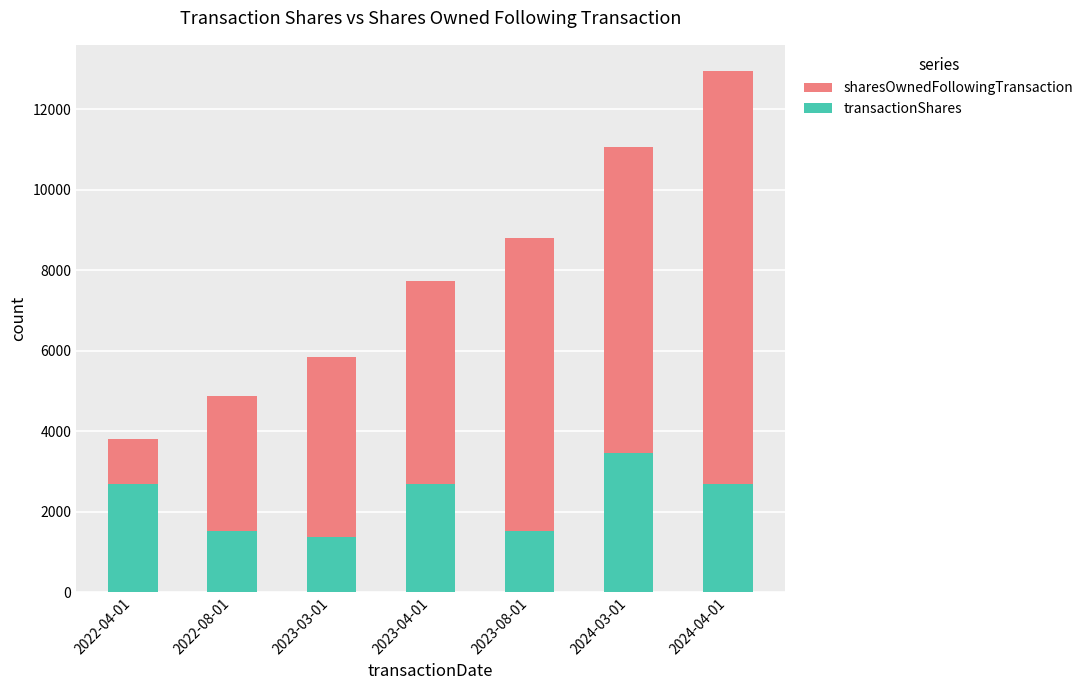

What is the greatest value displayed?

12949